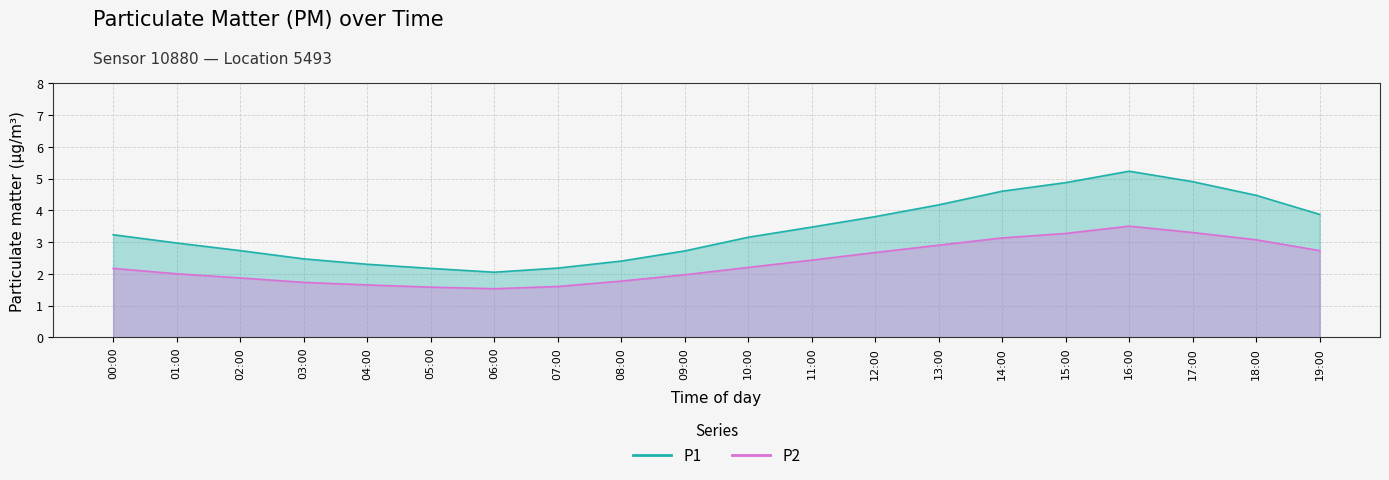

The P1 series shows 2.3 at 04:00. True or false?

True